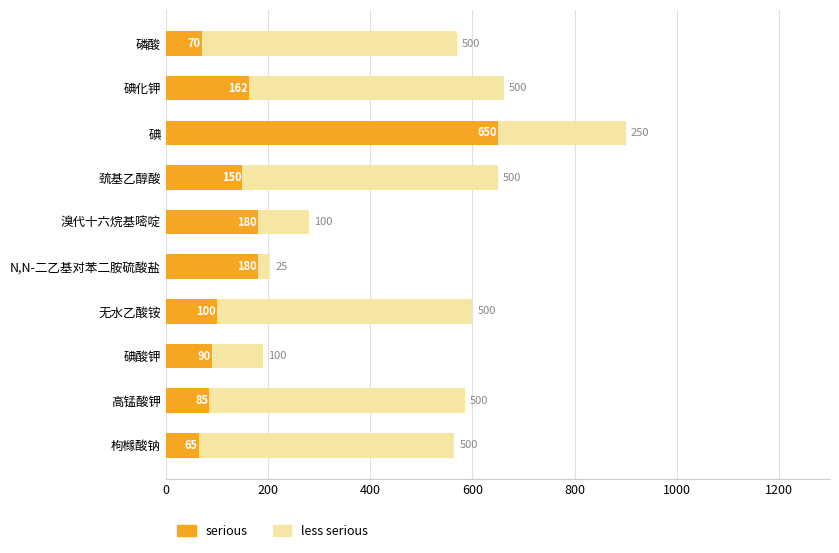

What is the total value across all series at 碘?

900